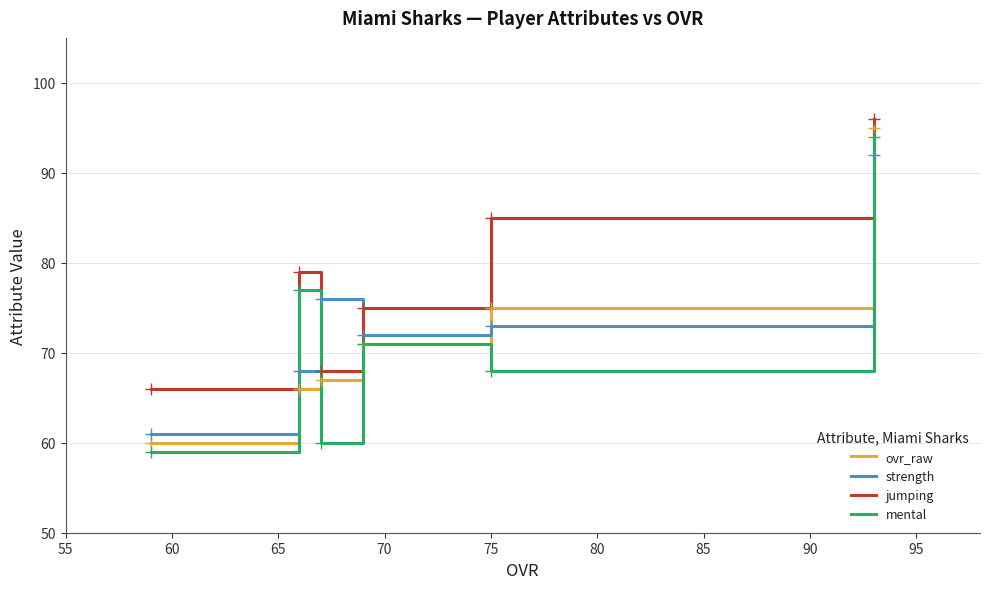

Reading left to right, extract all data points from this chart.

ovr_raw: 60	66	67	71	75	95
strength: 61	68	76	72	73	92
jumping: 66	79	68	75	85	96
mental: 59	77	60	71	68	94